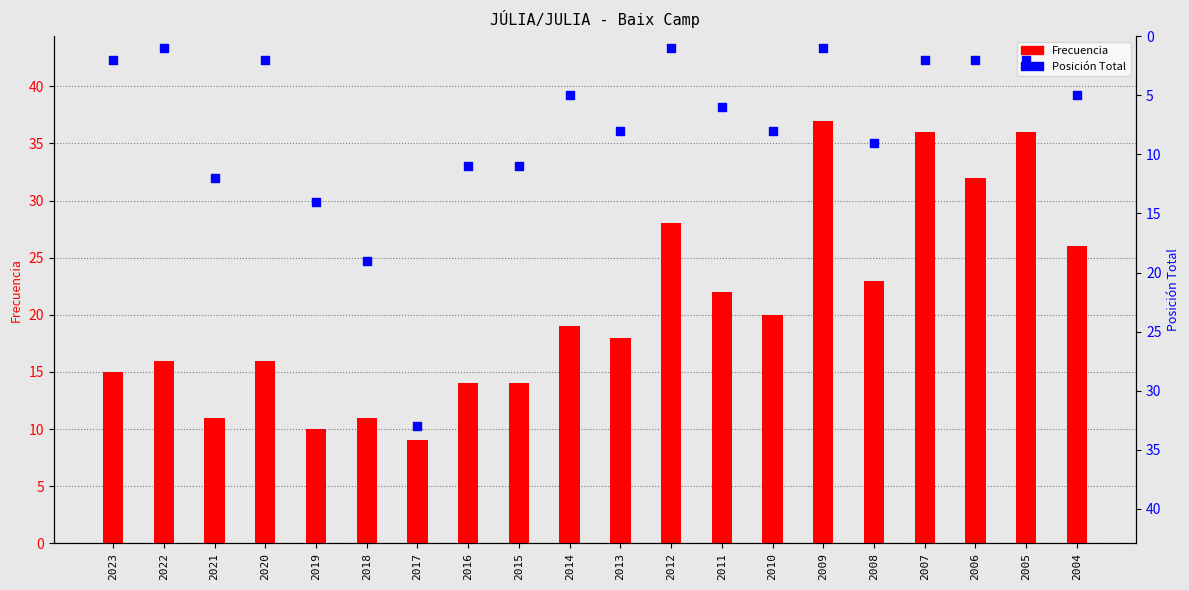

At how many categories does at least one series exceed 1?

20